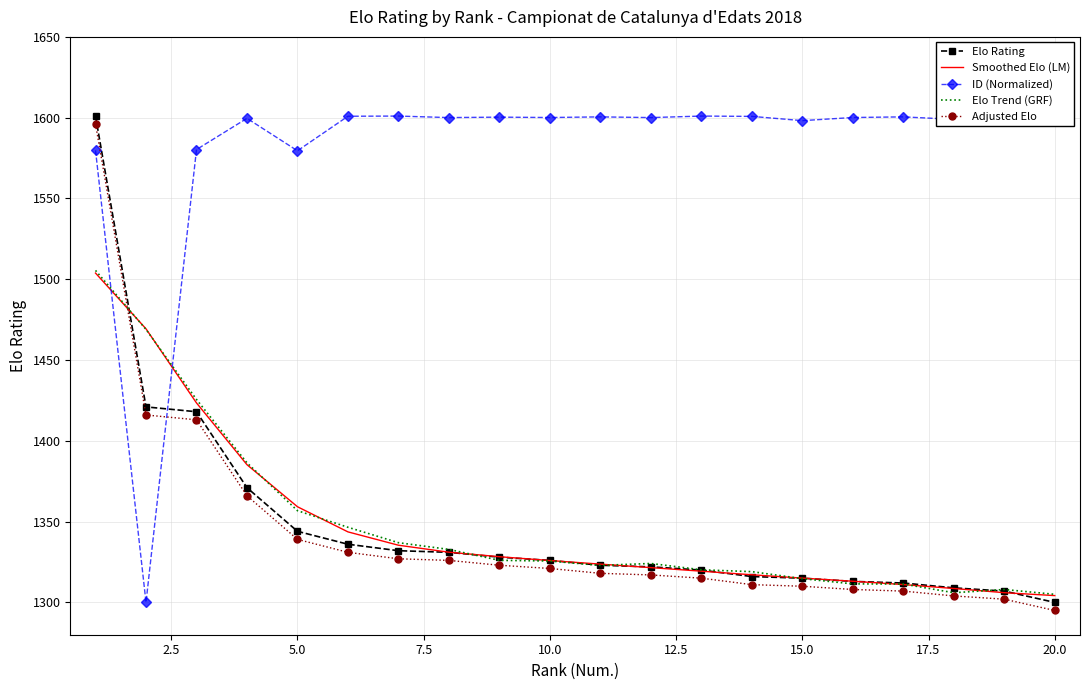

True or false: Adjusted Elo has a value of 1321.0 at 10.0.

True